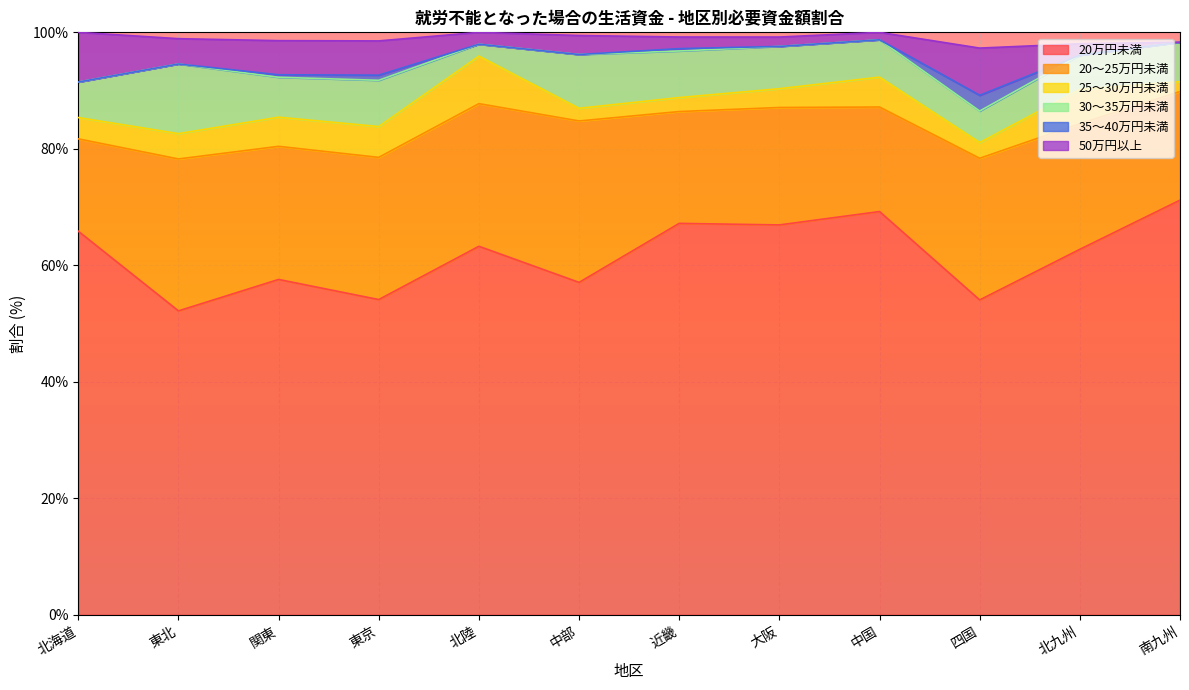

What value does the 20万円未満 series have at 北九州?

62.7